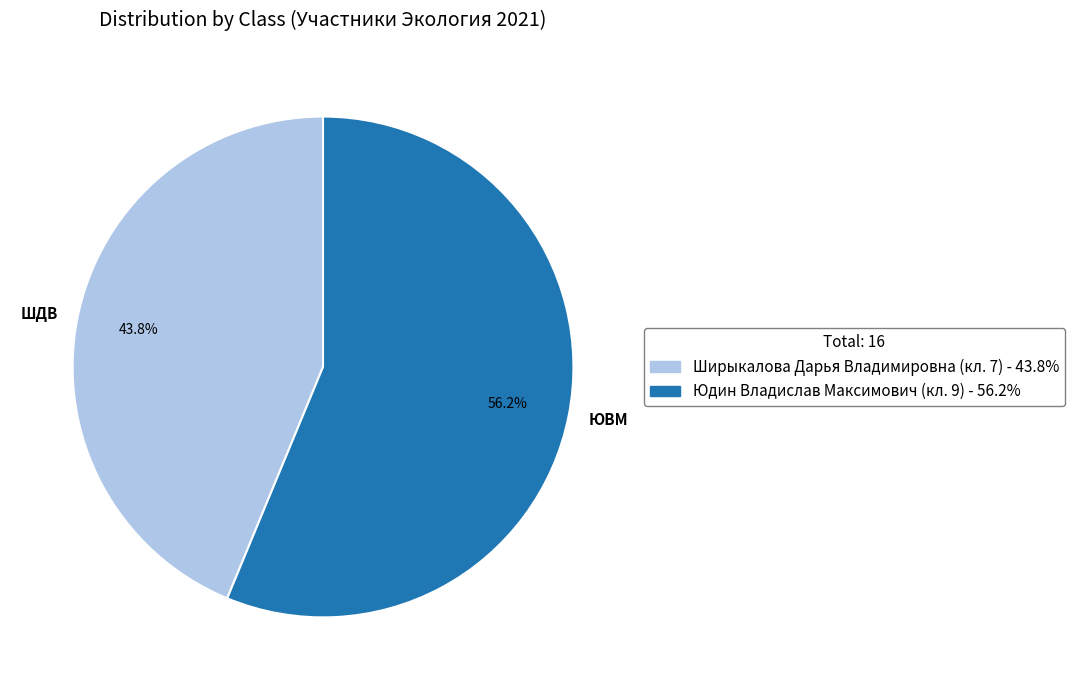

What is the smallest slice in the pie chart?

ШДВ